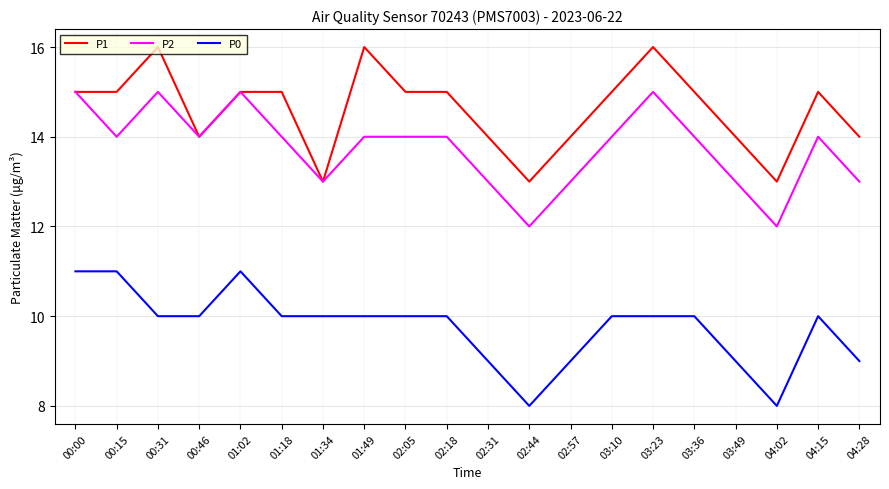

What is the maximum value for P1?

16